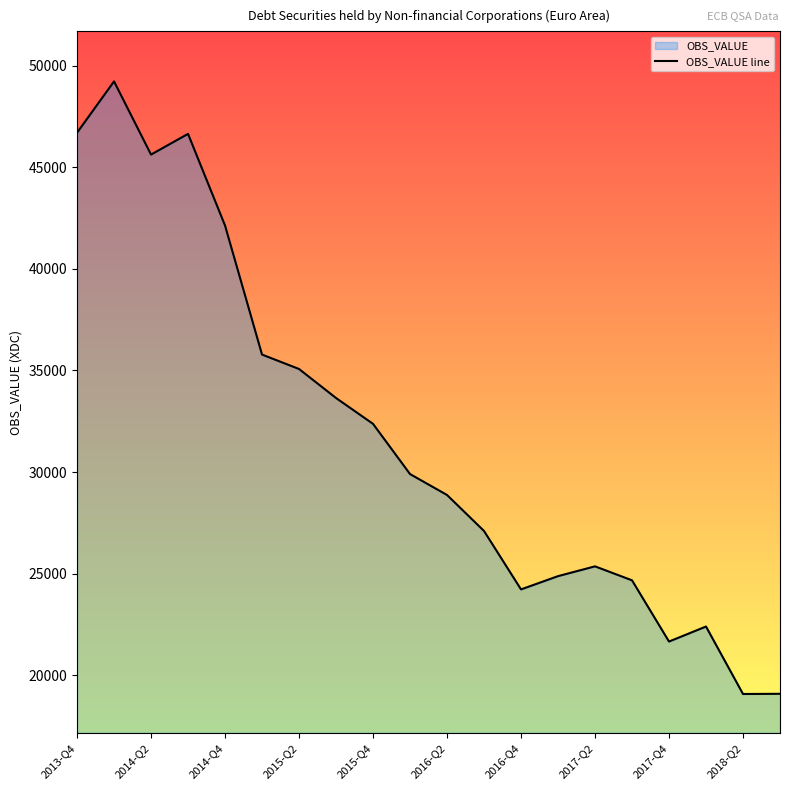

Where does the data first go above 29905?

2013-Q4